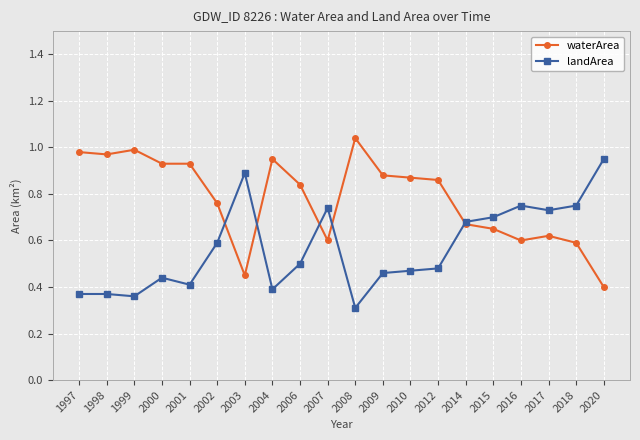

Between which two adjacent categories do waterArea and landArea first intersect?

2002 and 2003